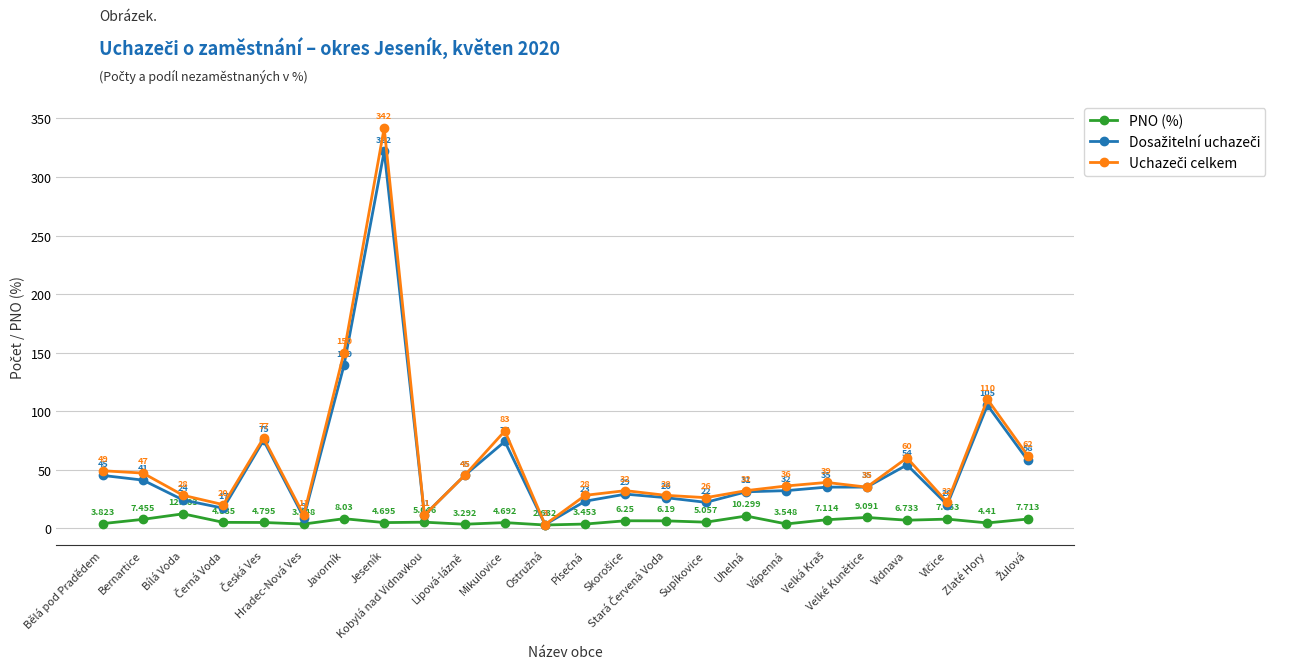

At how many categories does at least one series exceed 279?

1